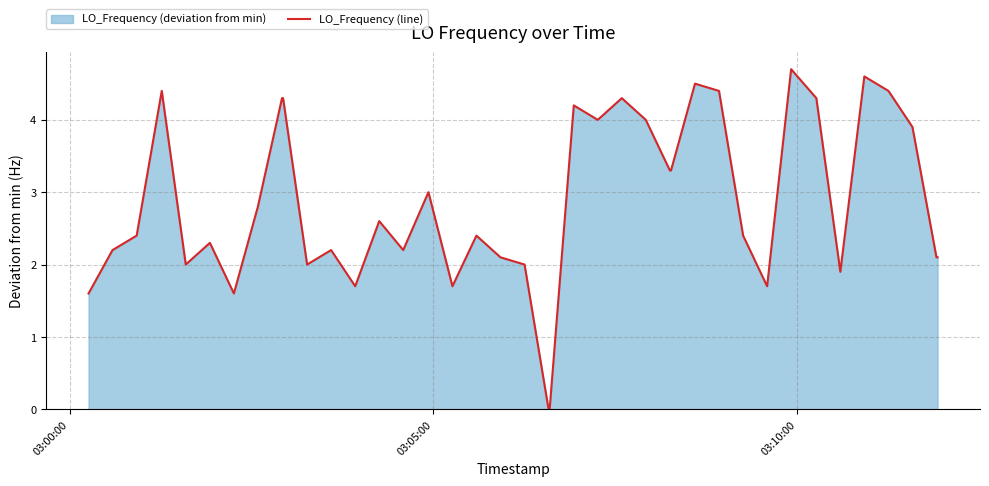

What is the greatest value displayed?

4.7